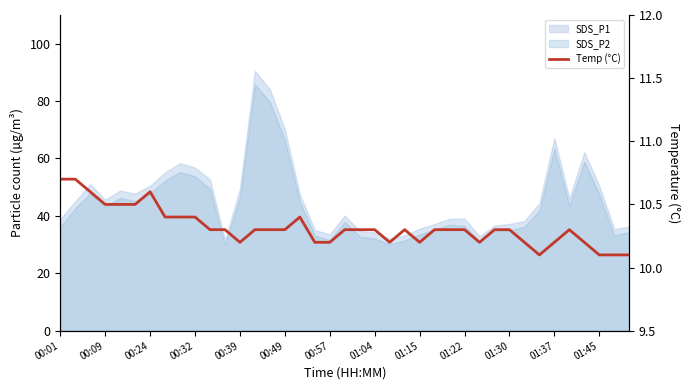

What is the value of the 34th point from the left?

10.2